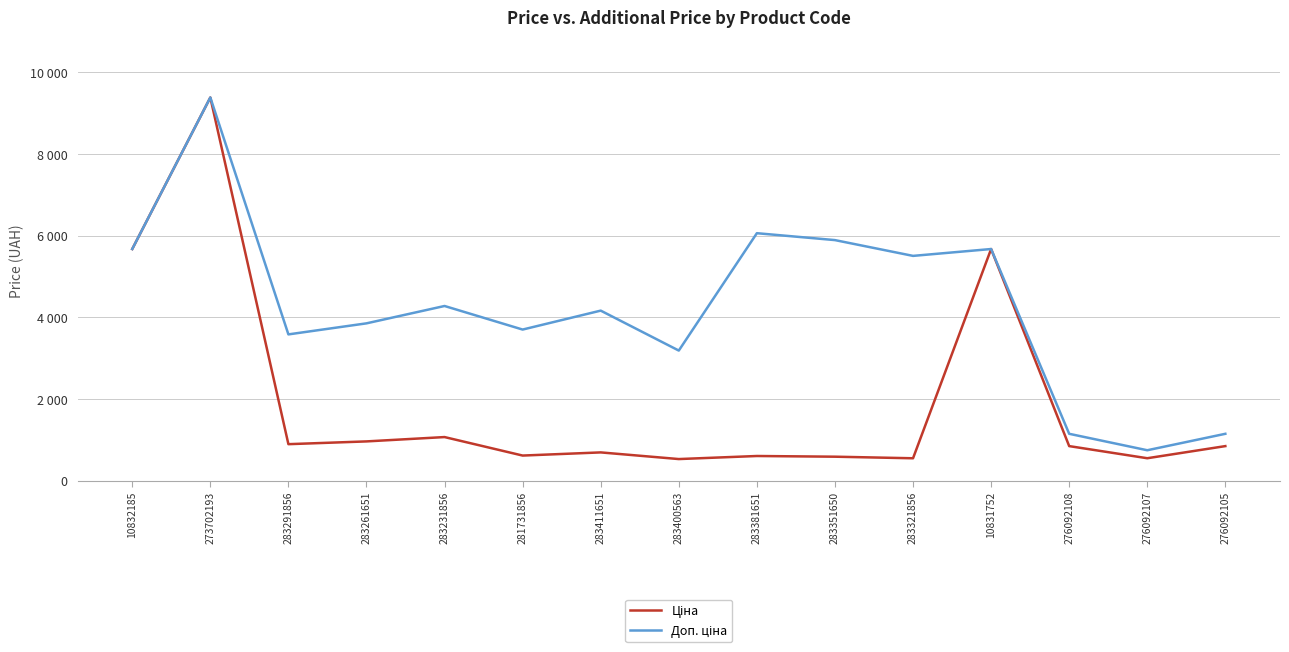

True or false: Ціна and Доп. ціна intersect in this chart.

False